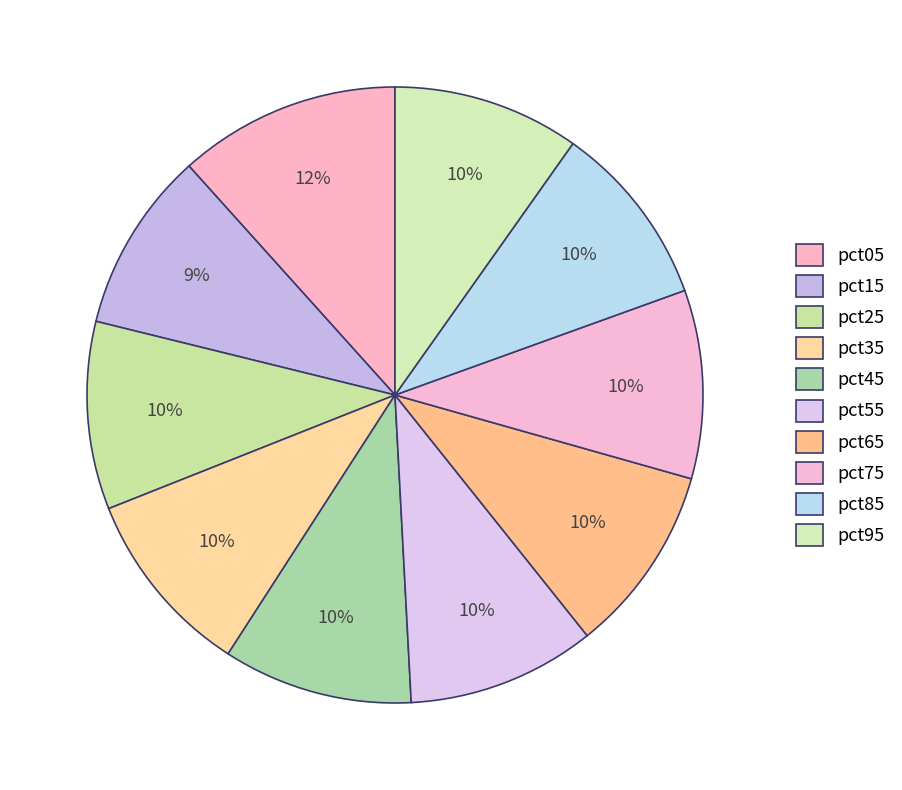

How many segments does this pie chart have?

10